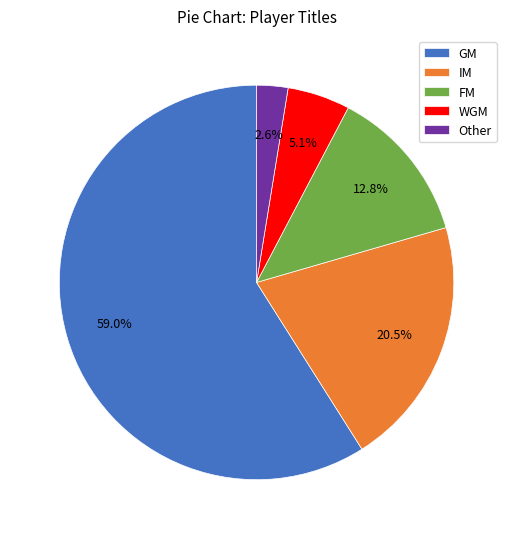

Which slice is the largest?

GM